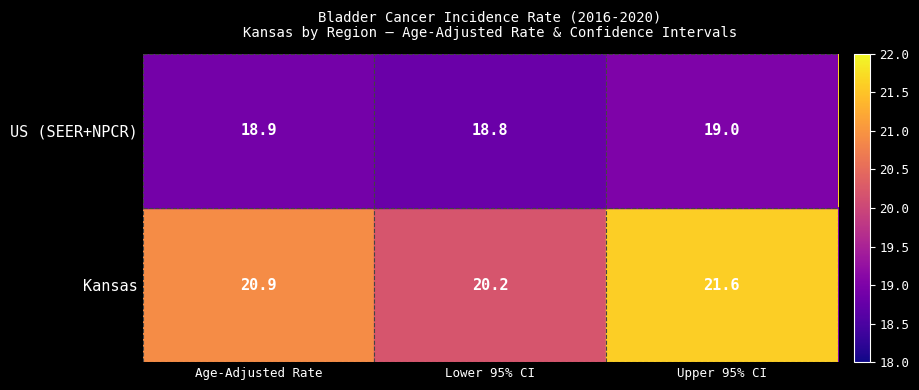

What is the sum of all US (SEER+NPCR) values?

56.7